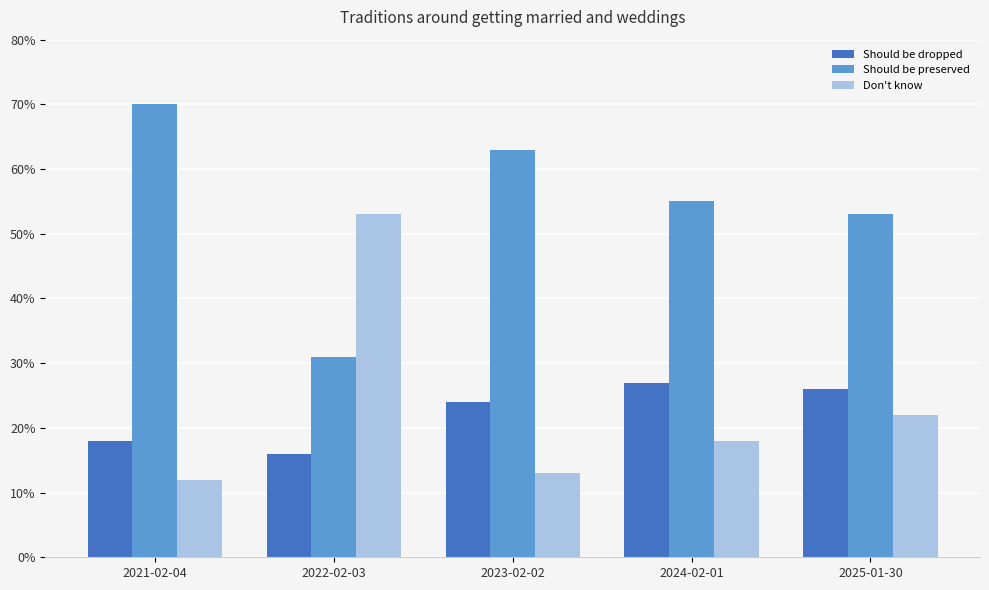

What are all the series names shown in the legend?

Should be dropped, Should be preserved, Don't know